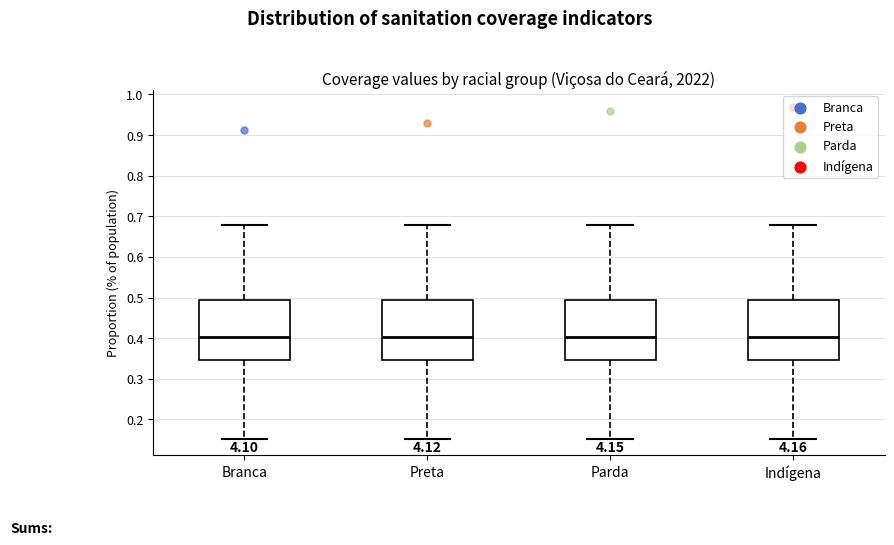

Where does the lower whisker of the box for Parda end on the y-axis? The values are not printed on the chart, so give them approximately, as read against the axis.

0.15